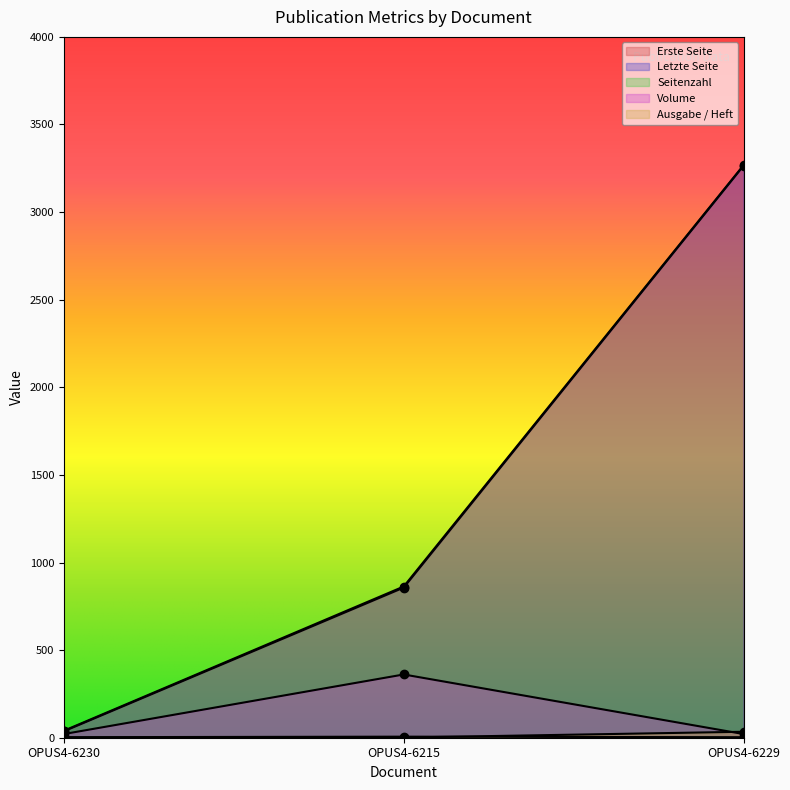

Where is Seitenzahl nearest to the value 4?

OPUS4-6230